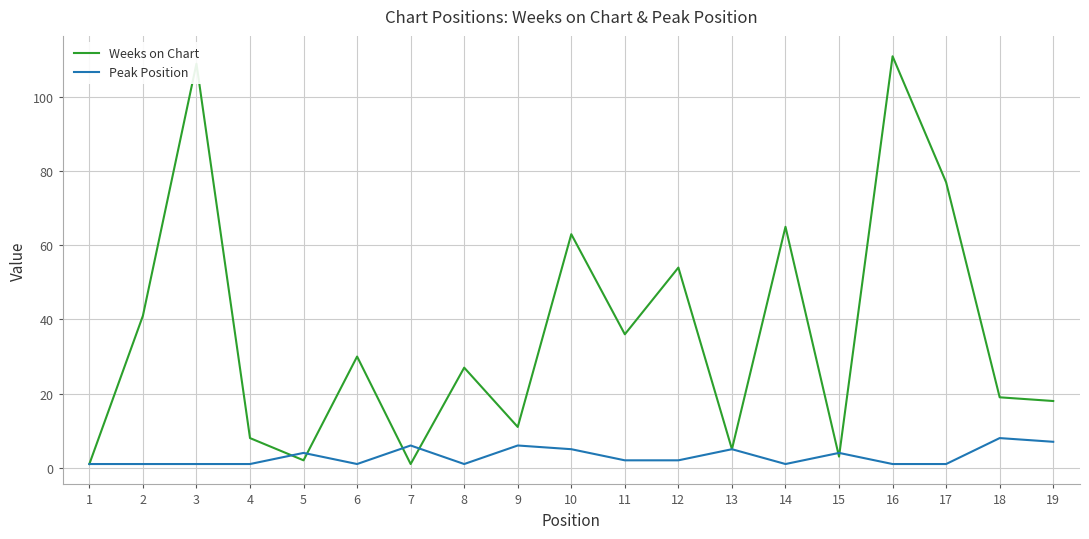

Rank the series by their maximum value, from lowest to highest.

Peak Position, Weeks on Chart